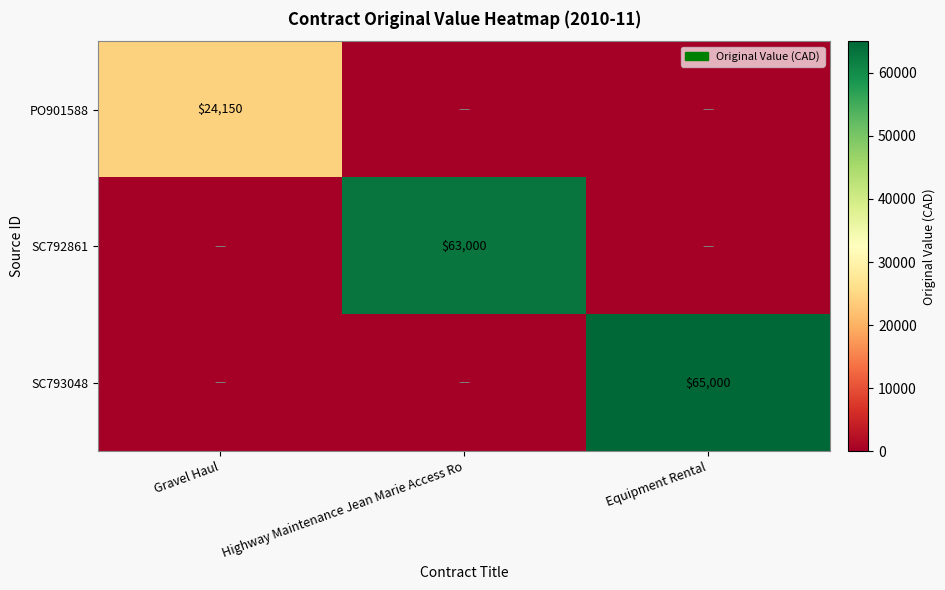

The value of SC792861 at Highway Maintenance Jean Marie Access Ro is 63000. True or false?

True